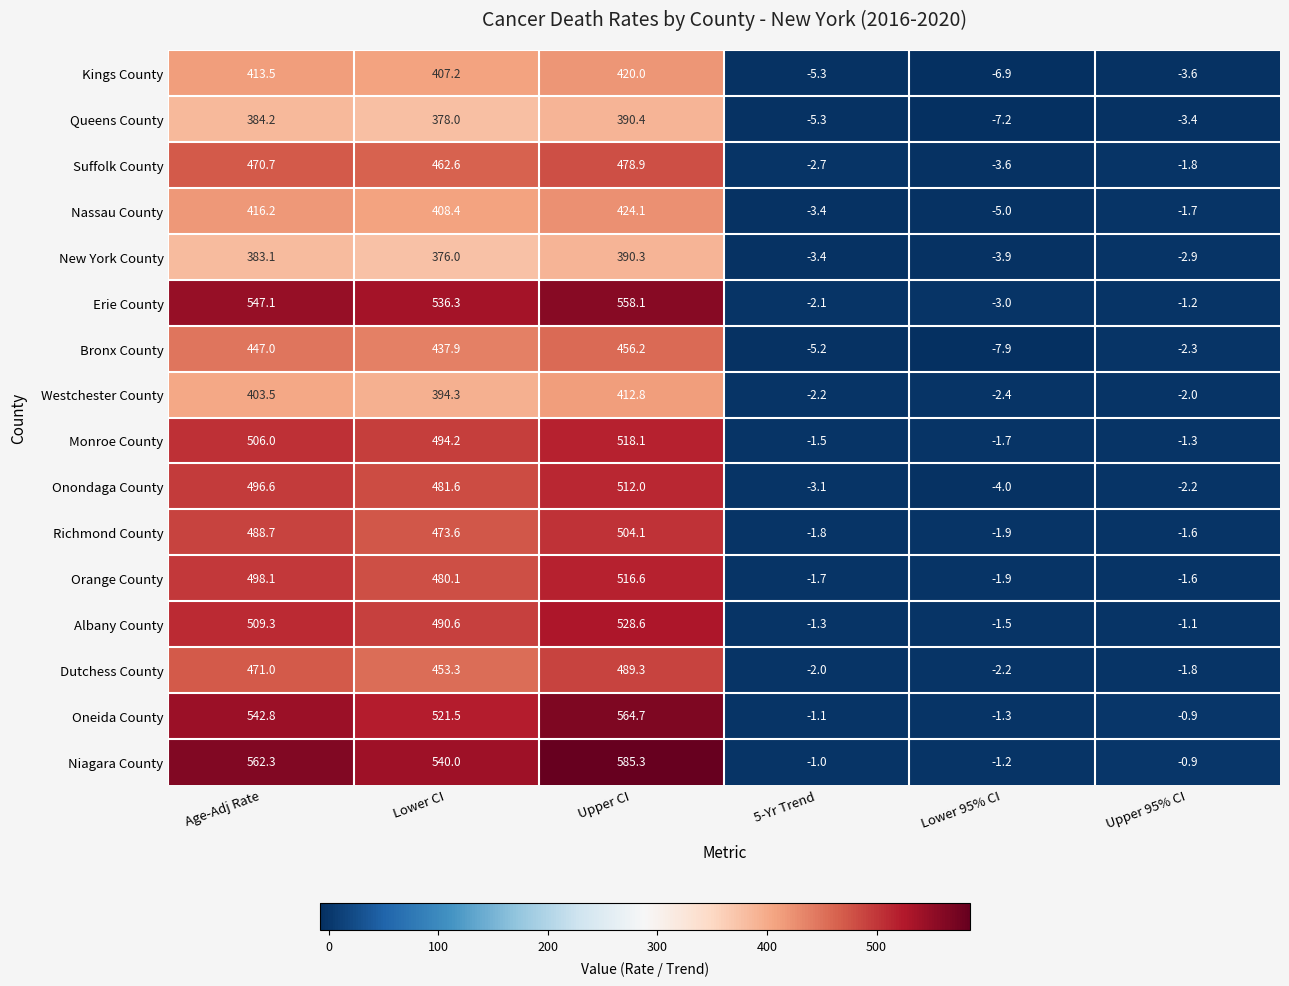

The Nassau County series shows 92.0 at Lower CI. True or false?

False